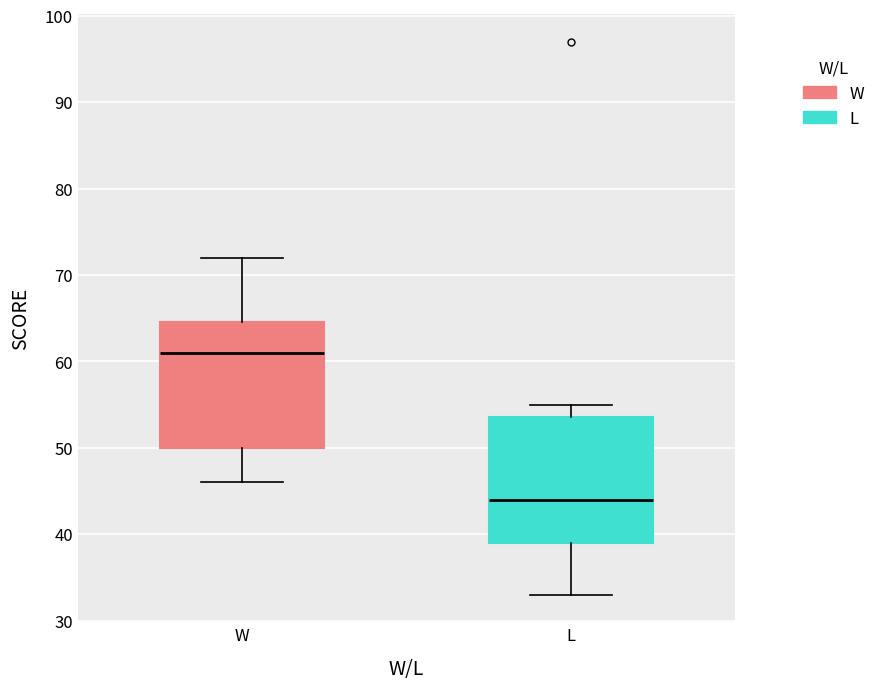

Where is the upper edge of the box for W on the y-axis? The values are not printed on the chart, so give them approximately, as read against the axis.

65